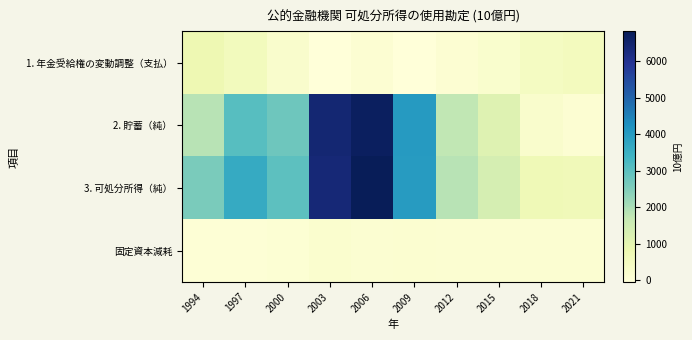

What is the smallest value displayed?

-40.2